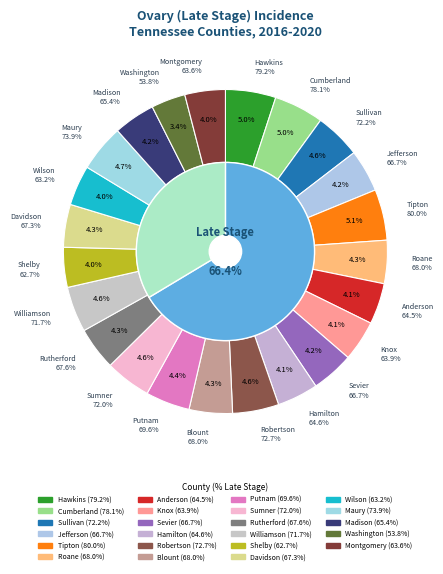

To the nearest percent, what is the difference between the Cumberland and Montgomery slice percentages?

1%